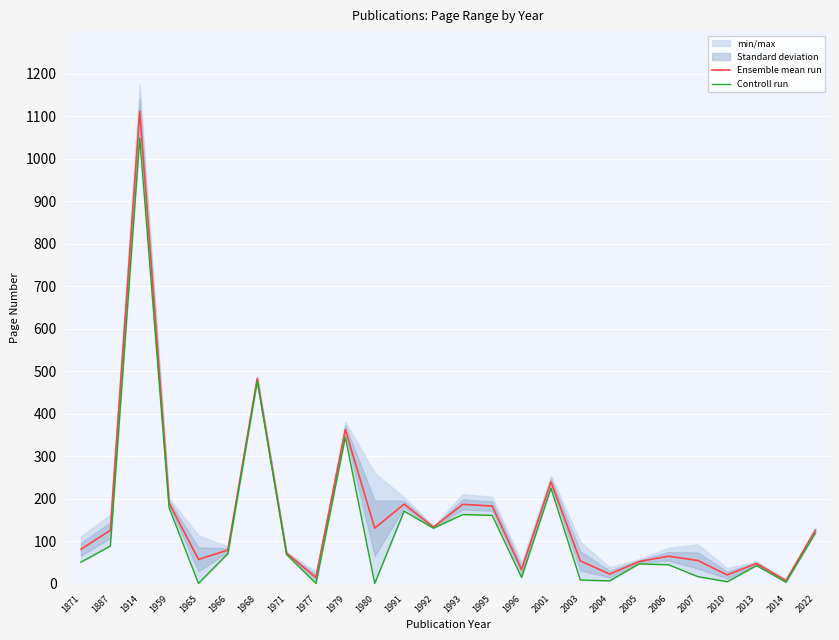

Which series changed the most between 1980 and 2022?

Controll run